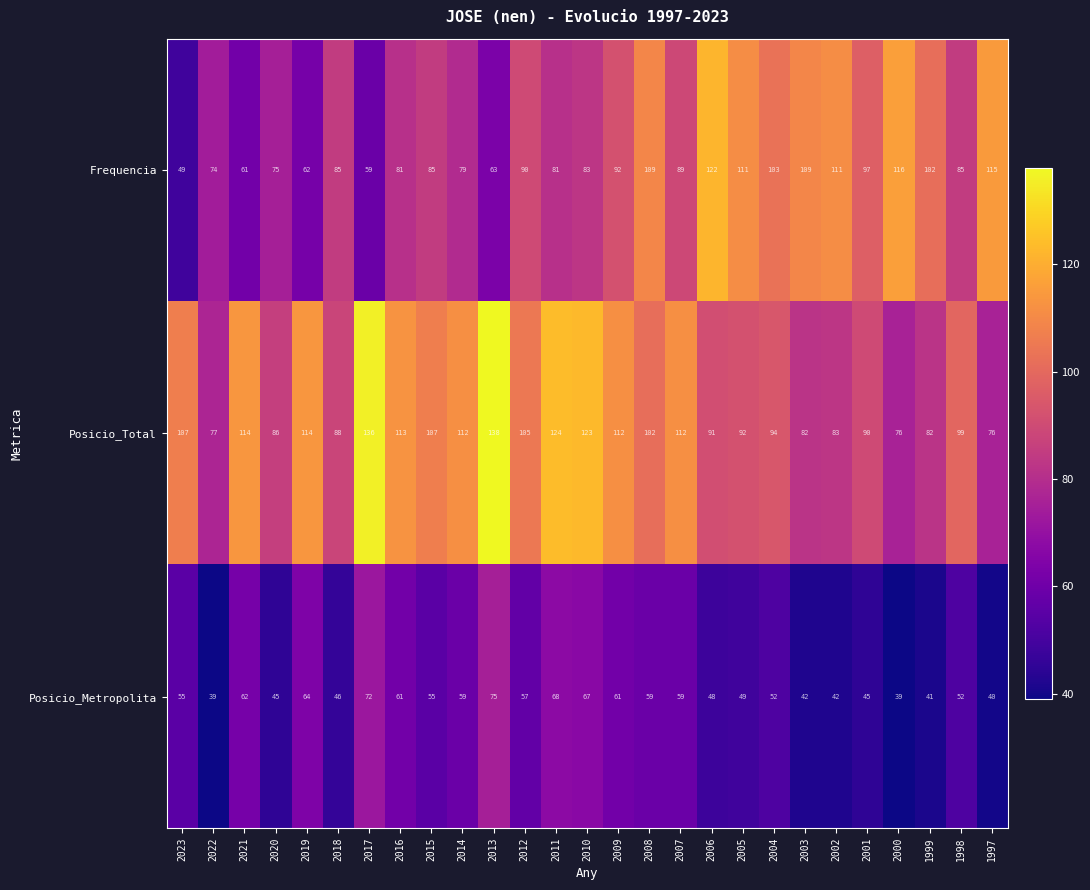

What is the average value of the Posicio_Metropolita series?

54